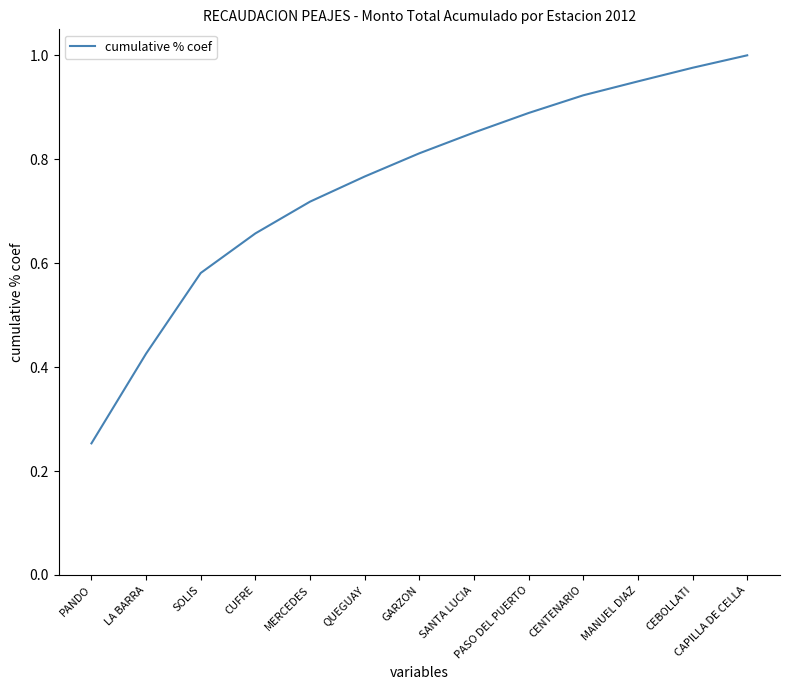

What is the difference between the values at LA BARRA and CENTENARIO?

0.5